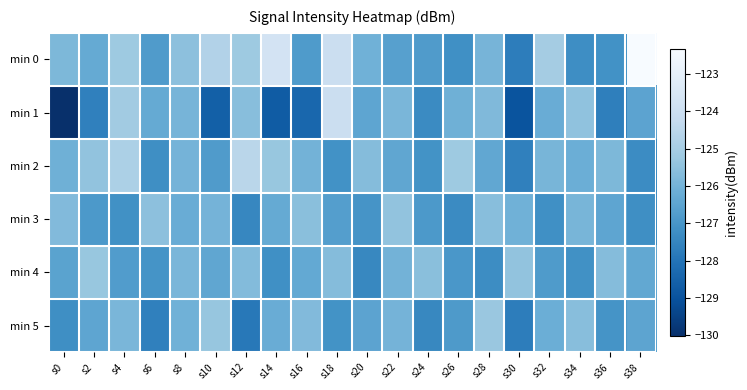

What is the minimum value shown in the chart?

-130.0